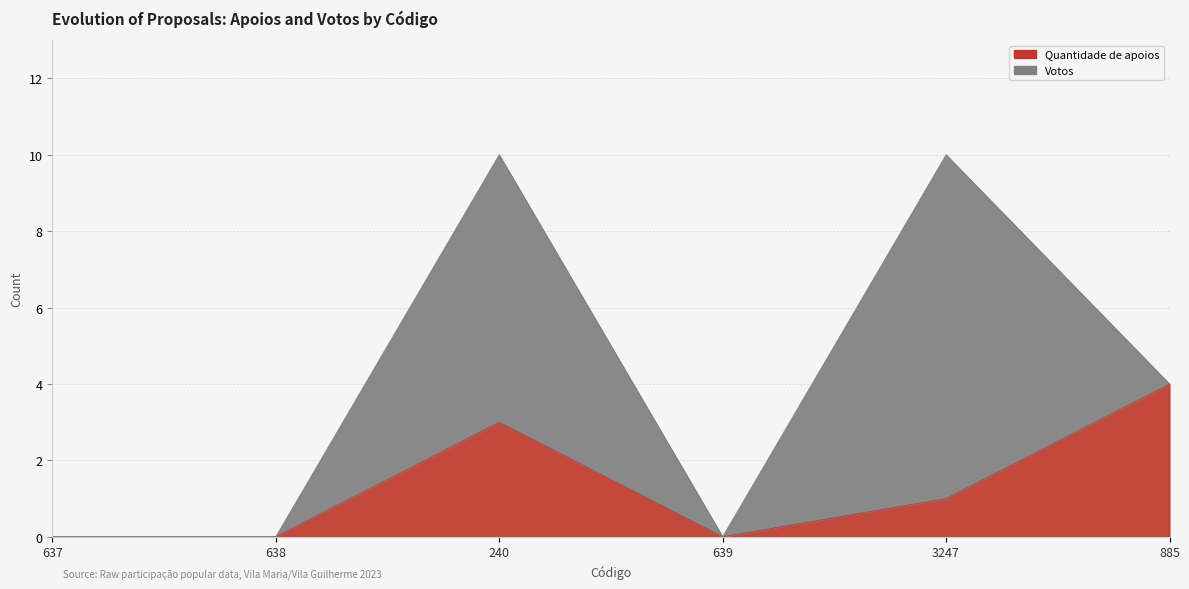

Rank the categories by value from highest to lowest.

885, 240, 3247, 637, 638, 639